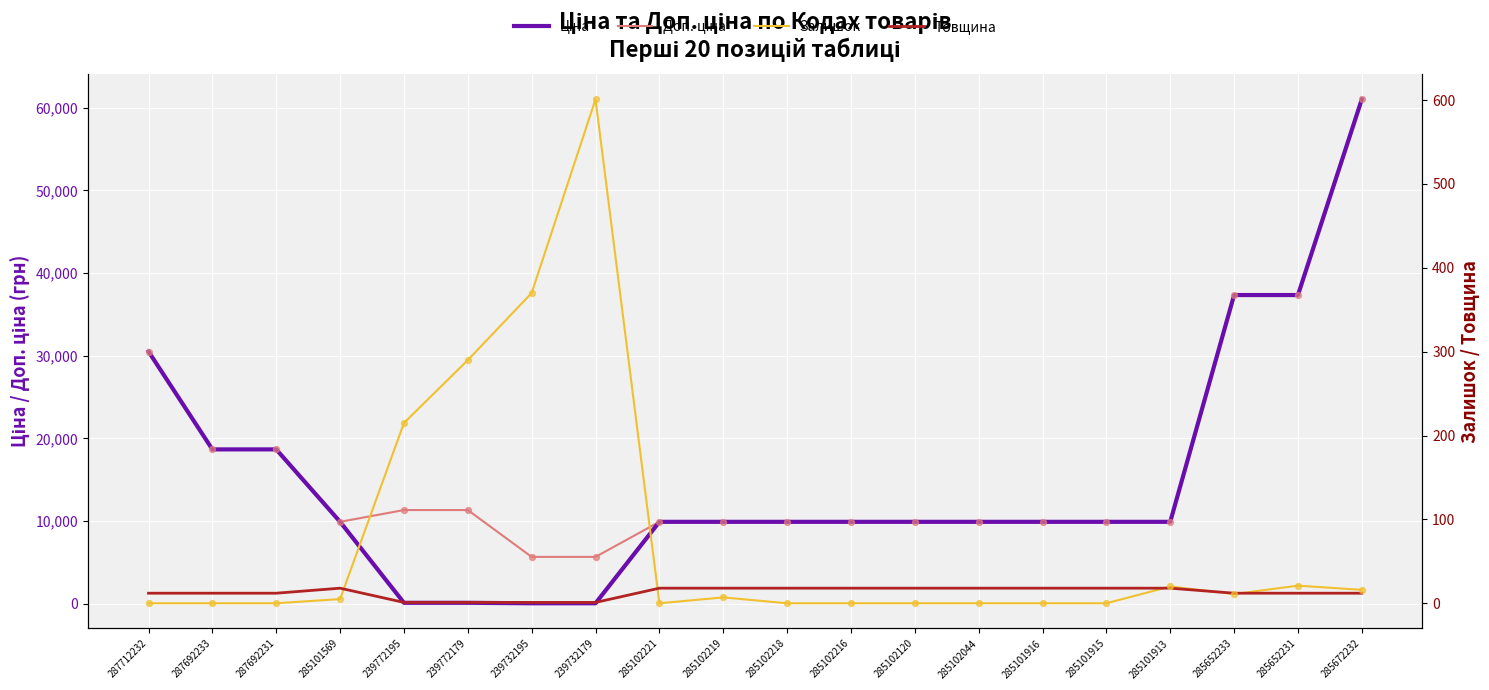

At how many categories does at least one series exceed 21118?

4